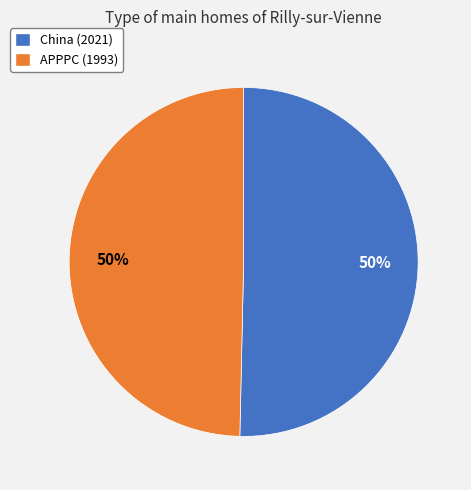

Is it true that APPPC is 50% of the pie?

True